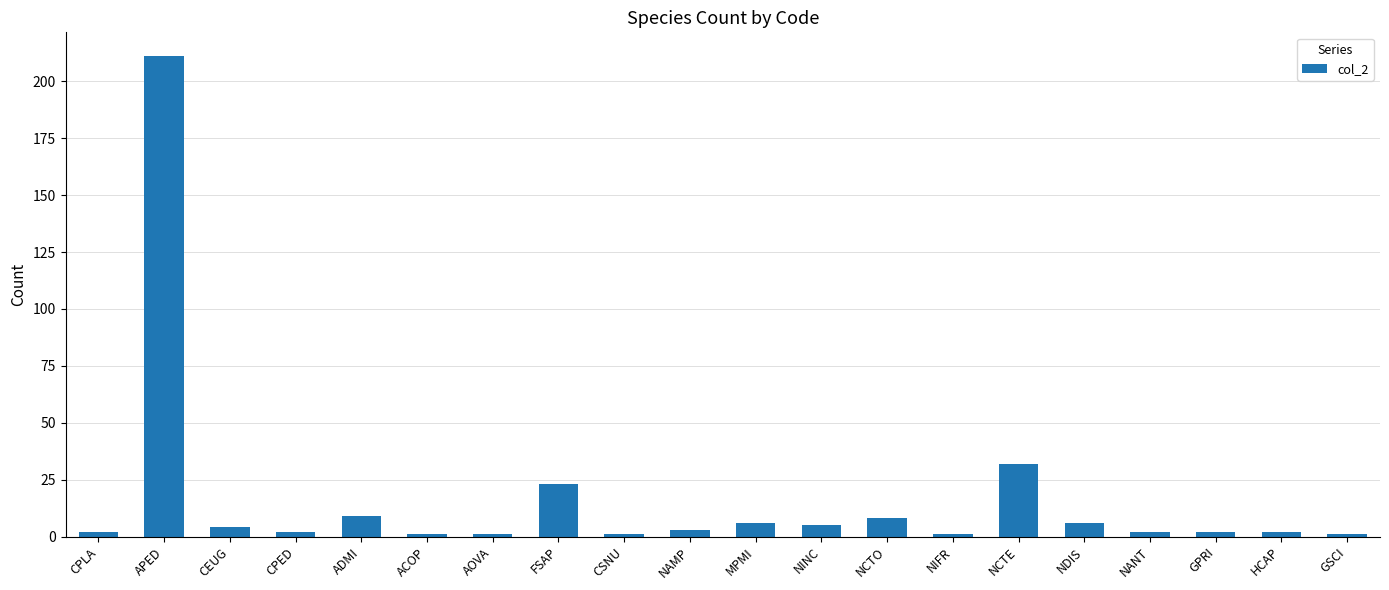

What is the sum of the values at CSNU and NIFR?

2